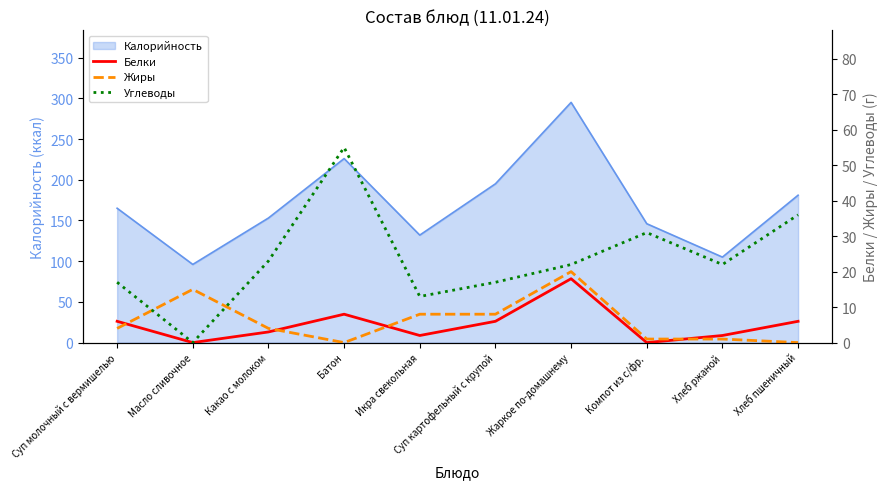

Where is the first local minimum for Белки?

Масло сливочное